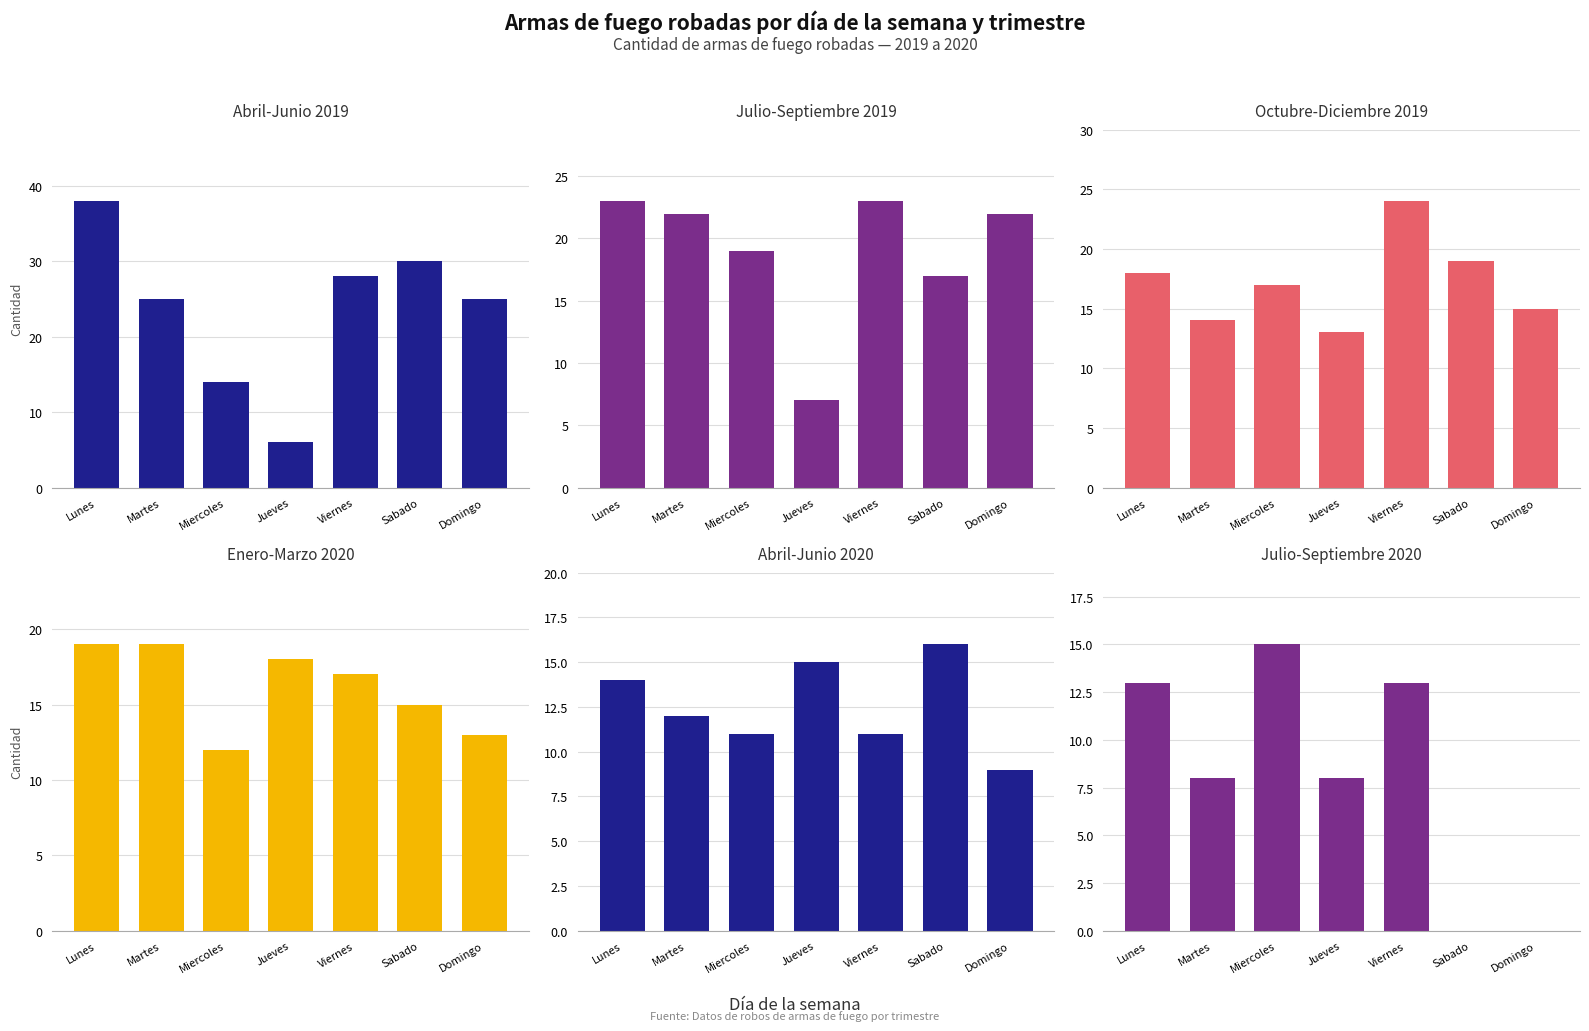

Are the bars horizontal?

No